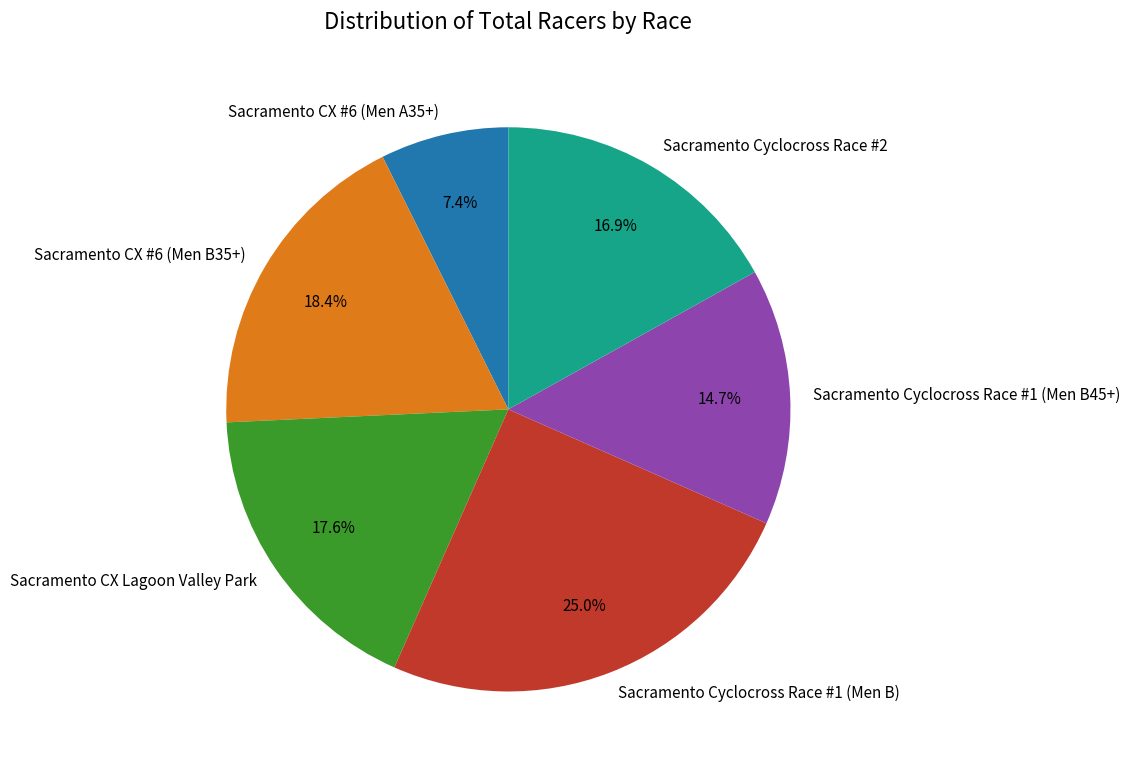

To the nearest percent, what percentage of the pie is Sacramento CX Lagoon Valley Park?

18%